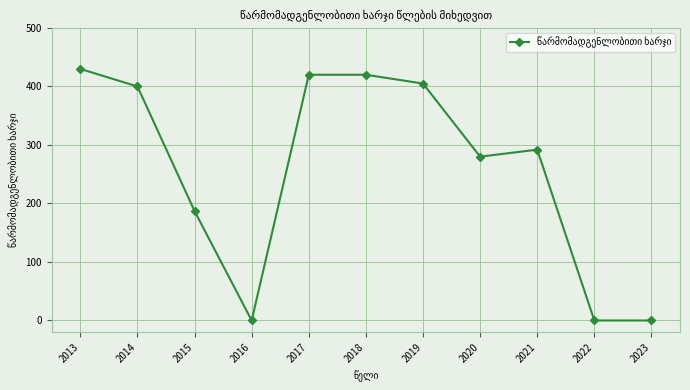

What is the difference between the values at 2015 and 2013?

243